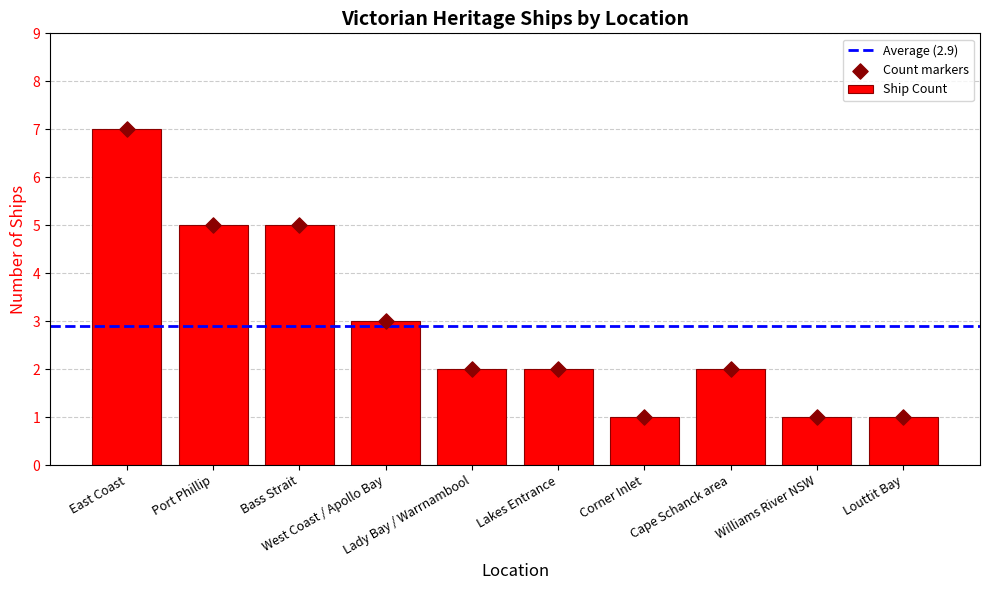

What is the change in value from Bass Strait, Cape Schanck to Apollo Bay?

-1